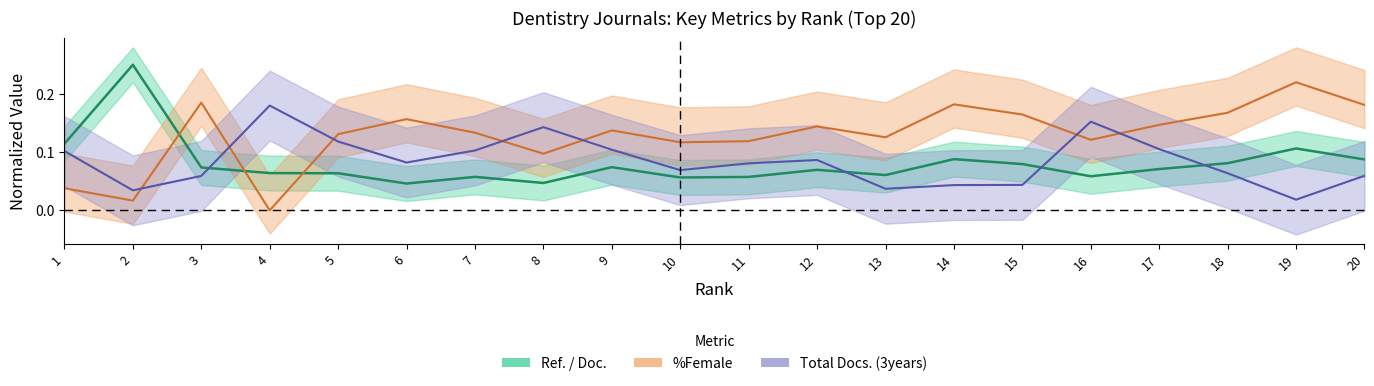

At how many categories does at least one series exceed 0?

20